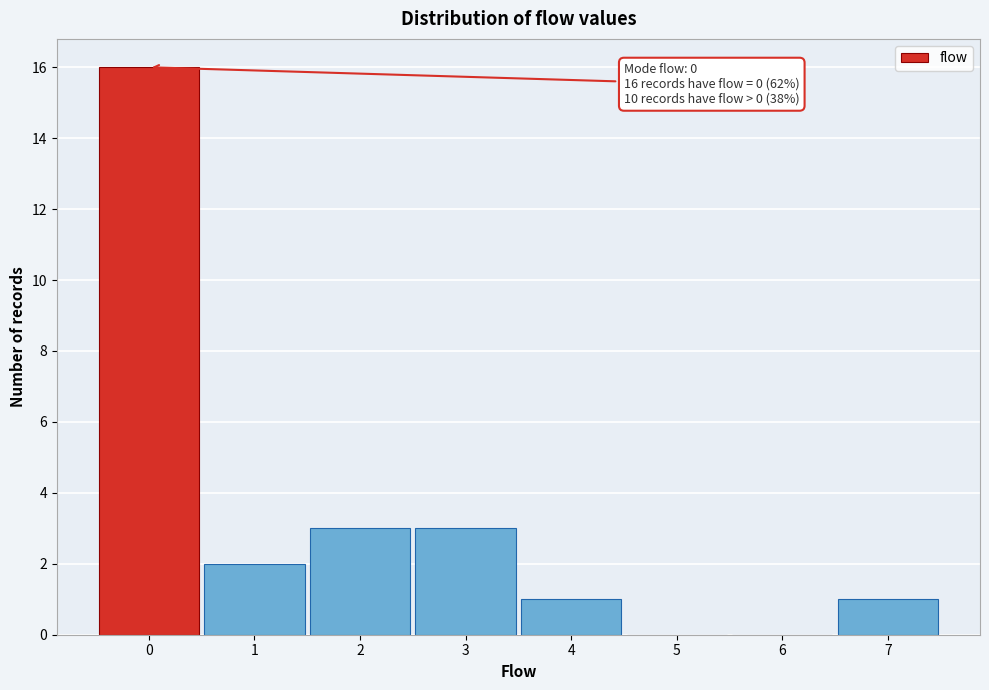

Which range on the x-axis has the tallest bar?

-0.5 to 0.5